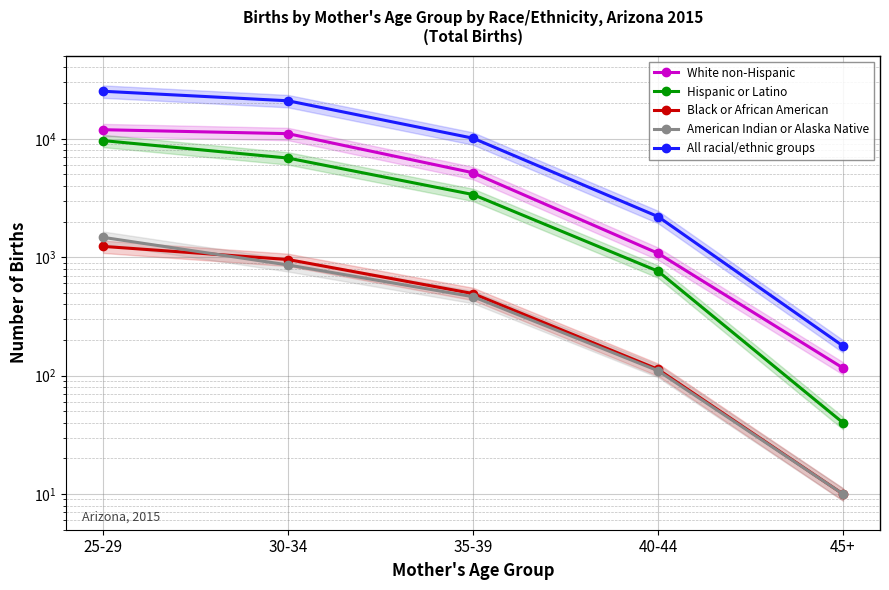

What is the smallest value displayed?

10